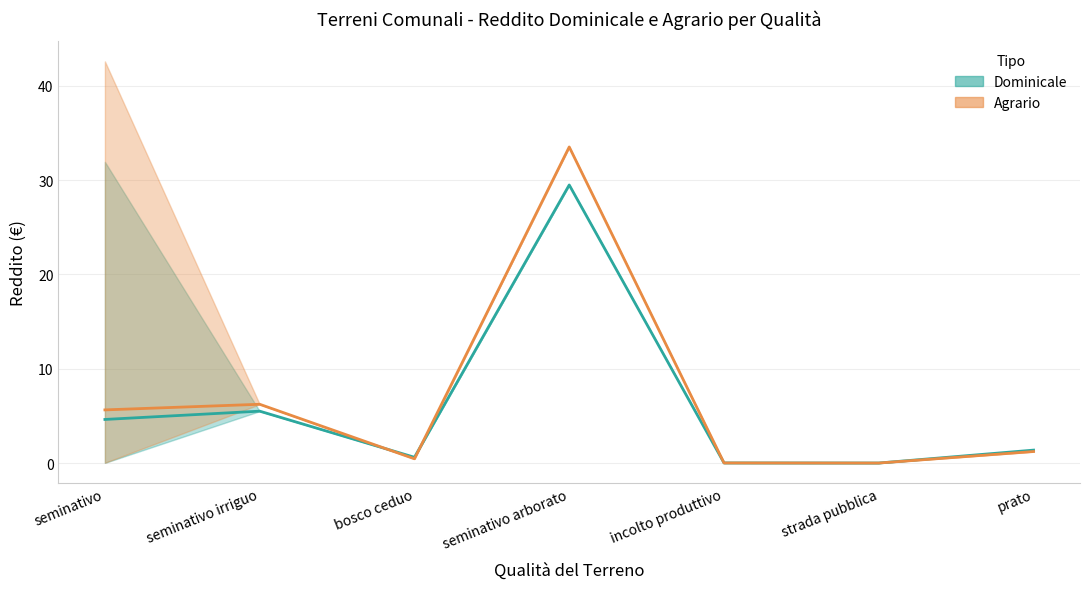

At how many categories does at least one series exceed 27?

2